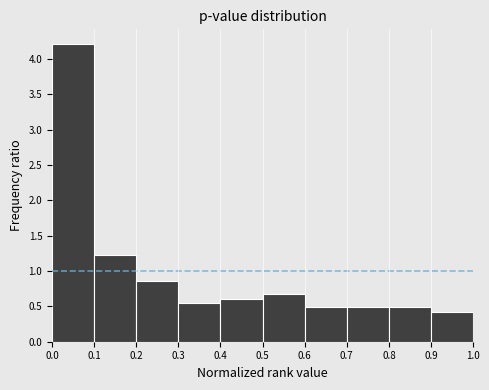

How tall is the bar that spans 0.7 to 0.8 on the x-axis? The values are not printed on the chart, so give them approximately, as read against the axis.

0.50